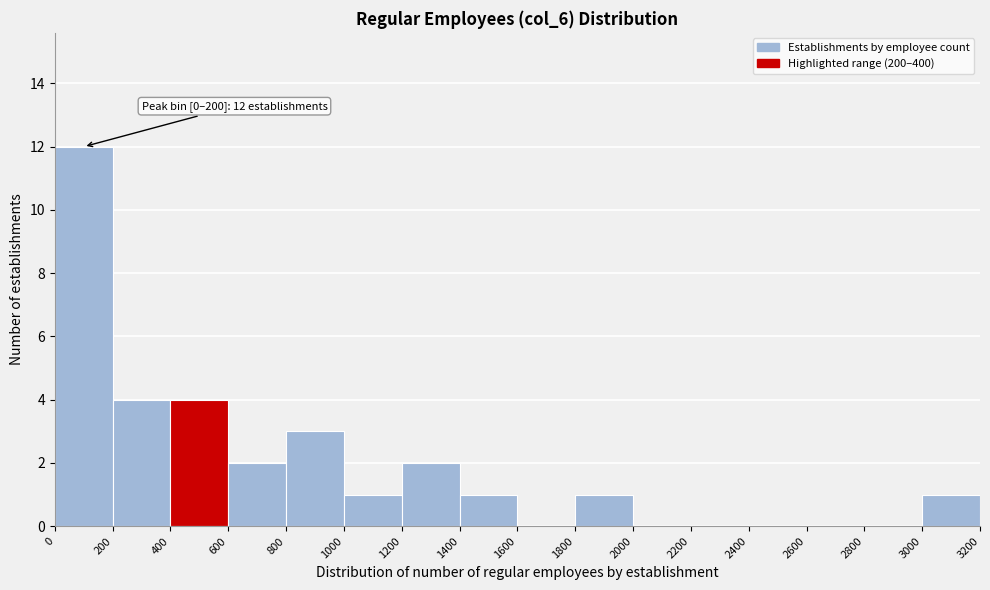

Which range on the x-axis has the tallest bar?

0 to 200